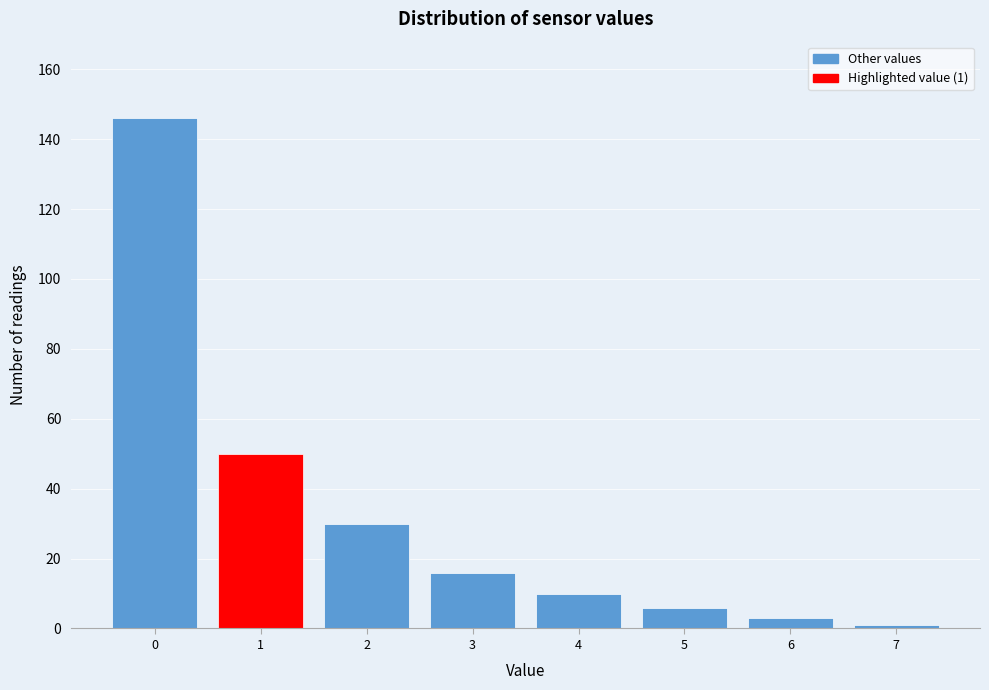

Which range on the x-axis has the tallest bar?

-0.5 to 0.5